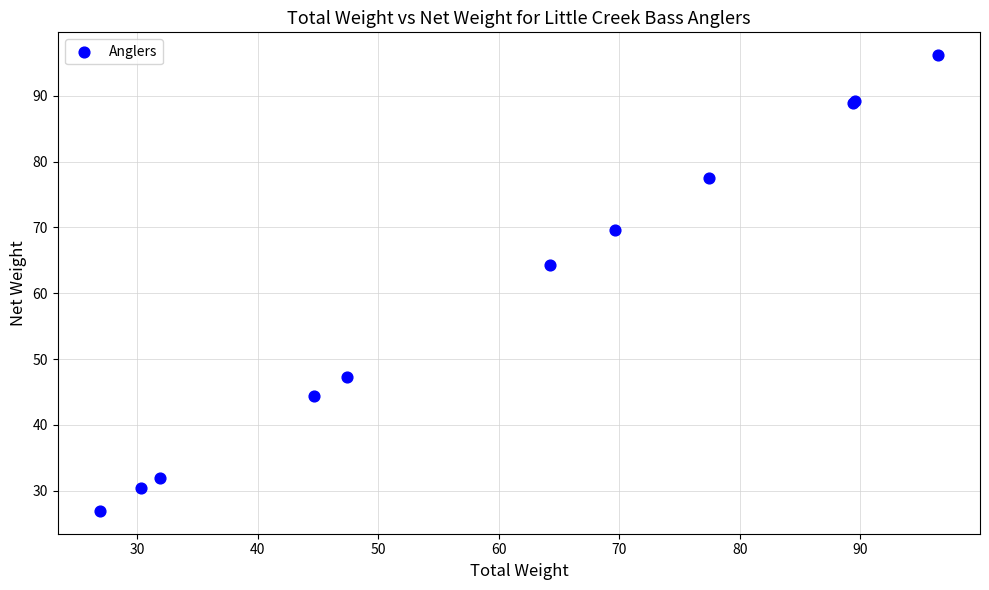

What Y value in the scatter plot is closest to 61?

64.3